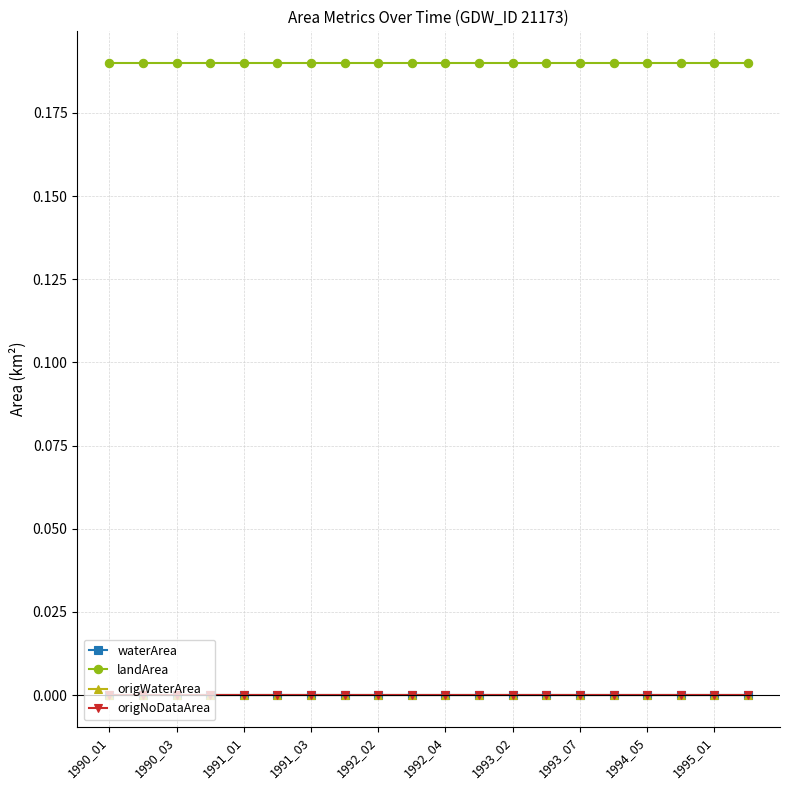

Does the chart have visible grid lines?

Yes